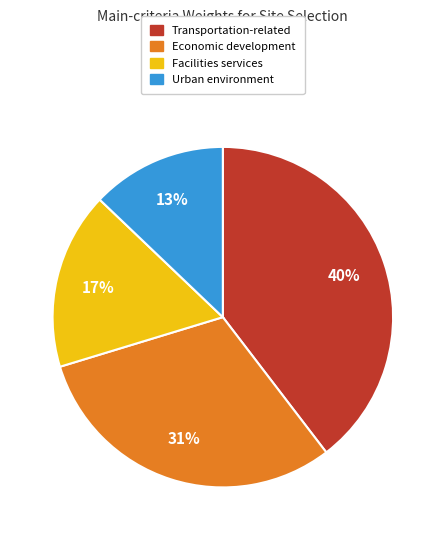

Is there any slice that represents more than half of the pie?

No